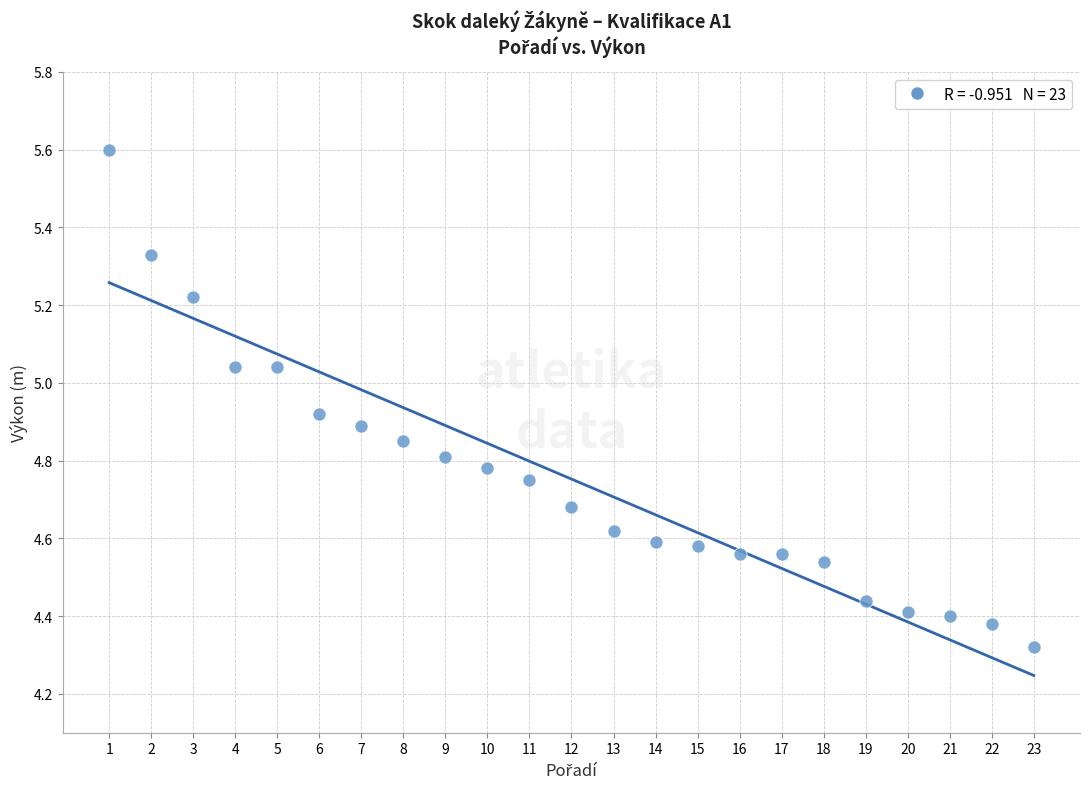

What is the range of X values (max minus min)?

22.0